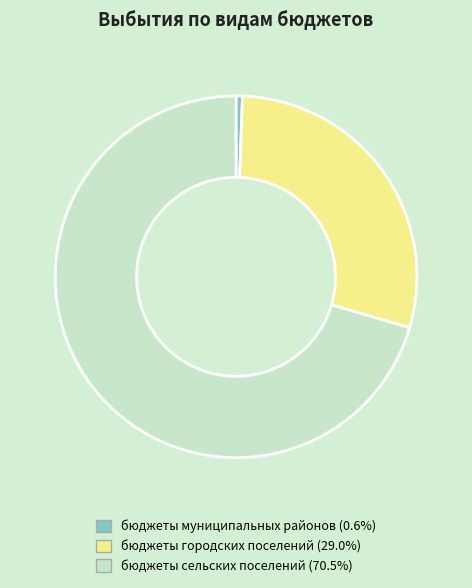

Is there any slice that represents more than half of the pie?

Yes